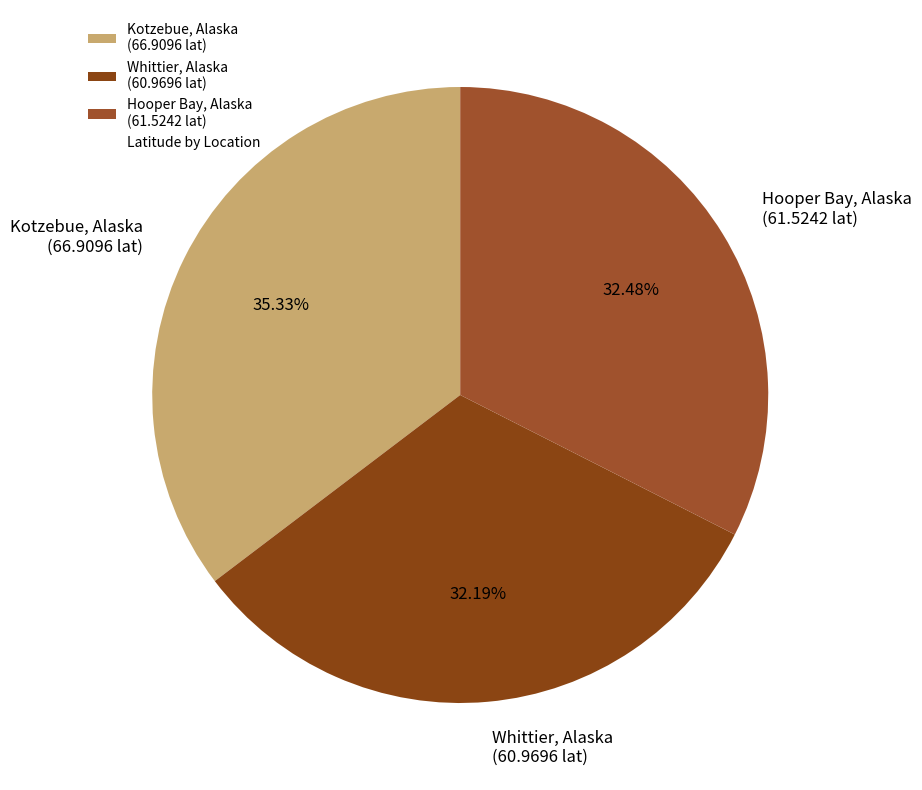

Rank the categories by value from lowest to highest.

Whittier, Alaska (60.9696 lat), Hooper Bay, Alaska (61.5242 lat), Kotzebue, Alaska (66.9096 lat)